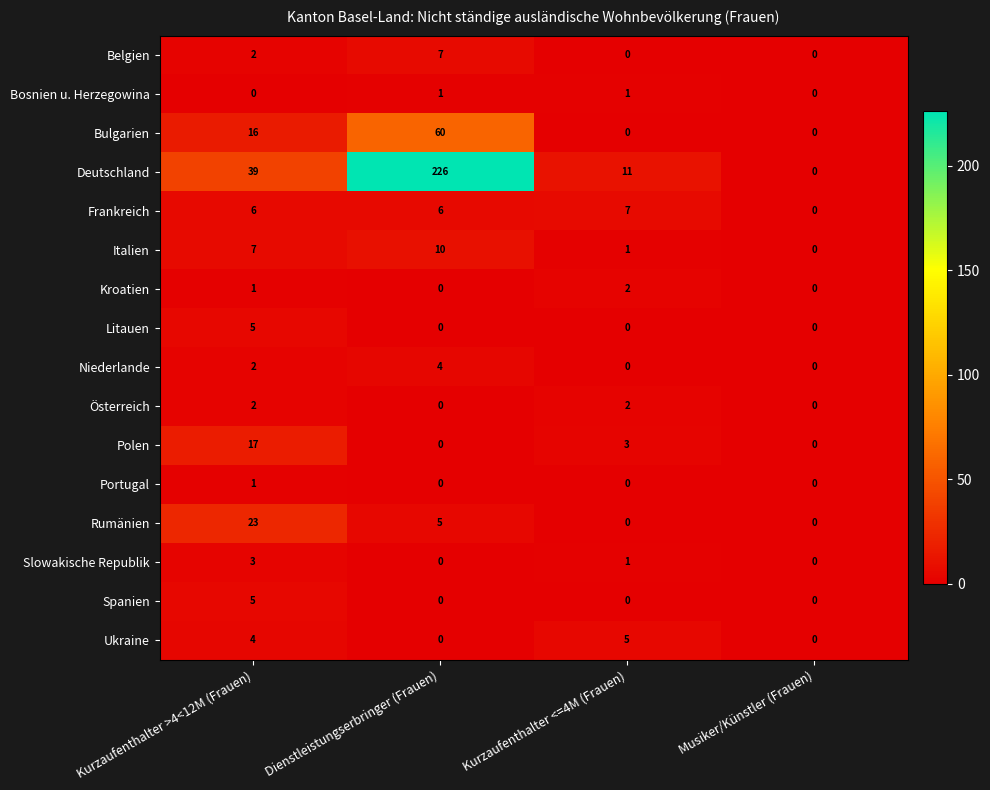

What is the sum of the Deutschland values at Musiker/Künstler (Frauen) and Dienstleistungserbringer (Frauen)?

226